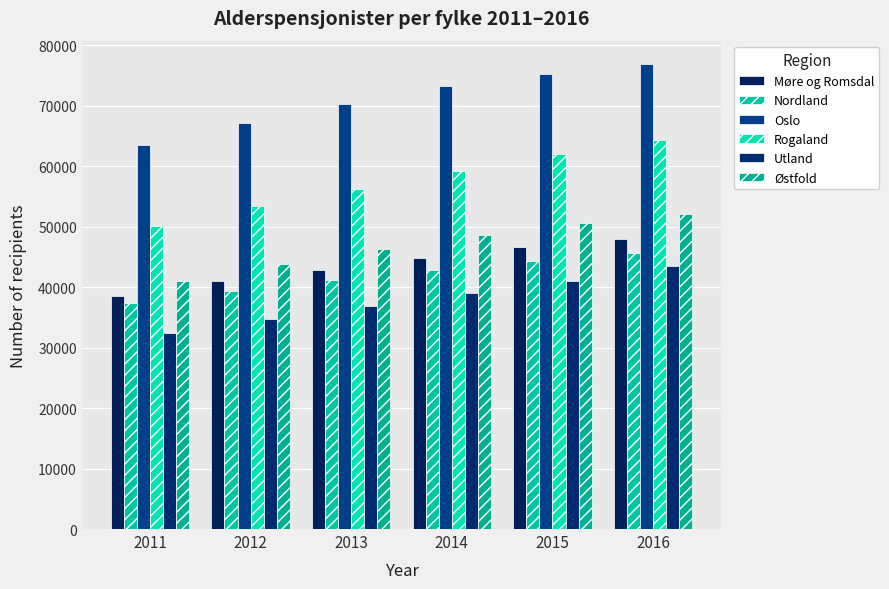

What is the minimum value for Møre og Romsdal?

38503